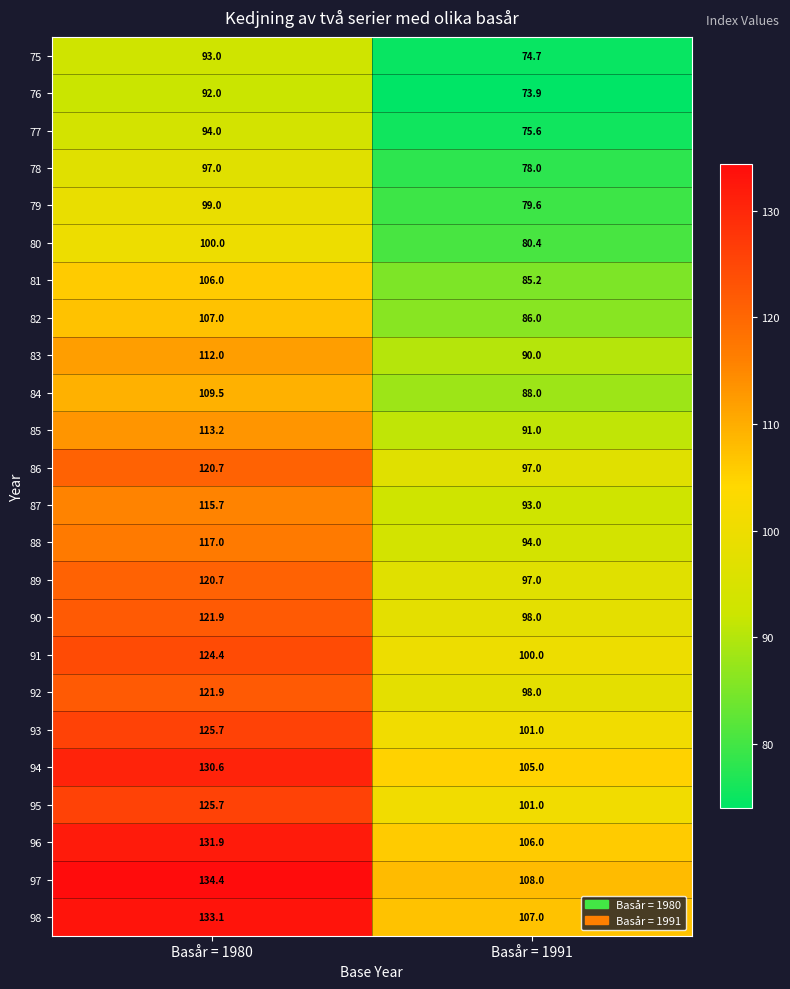

What is the highest value of the 95 series?

125.7